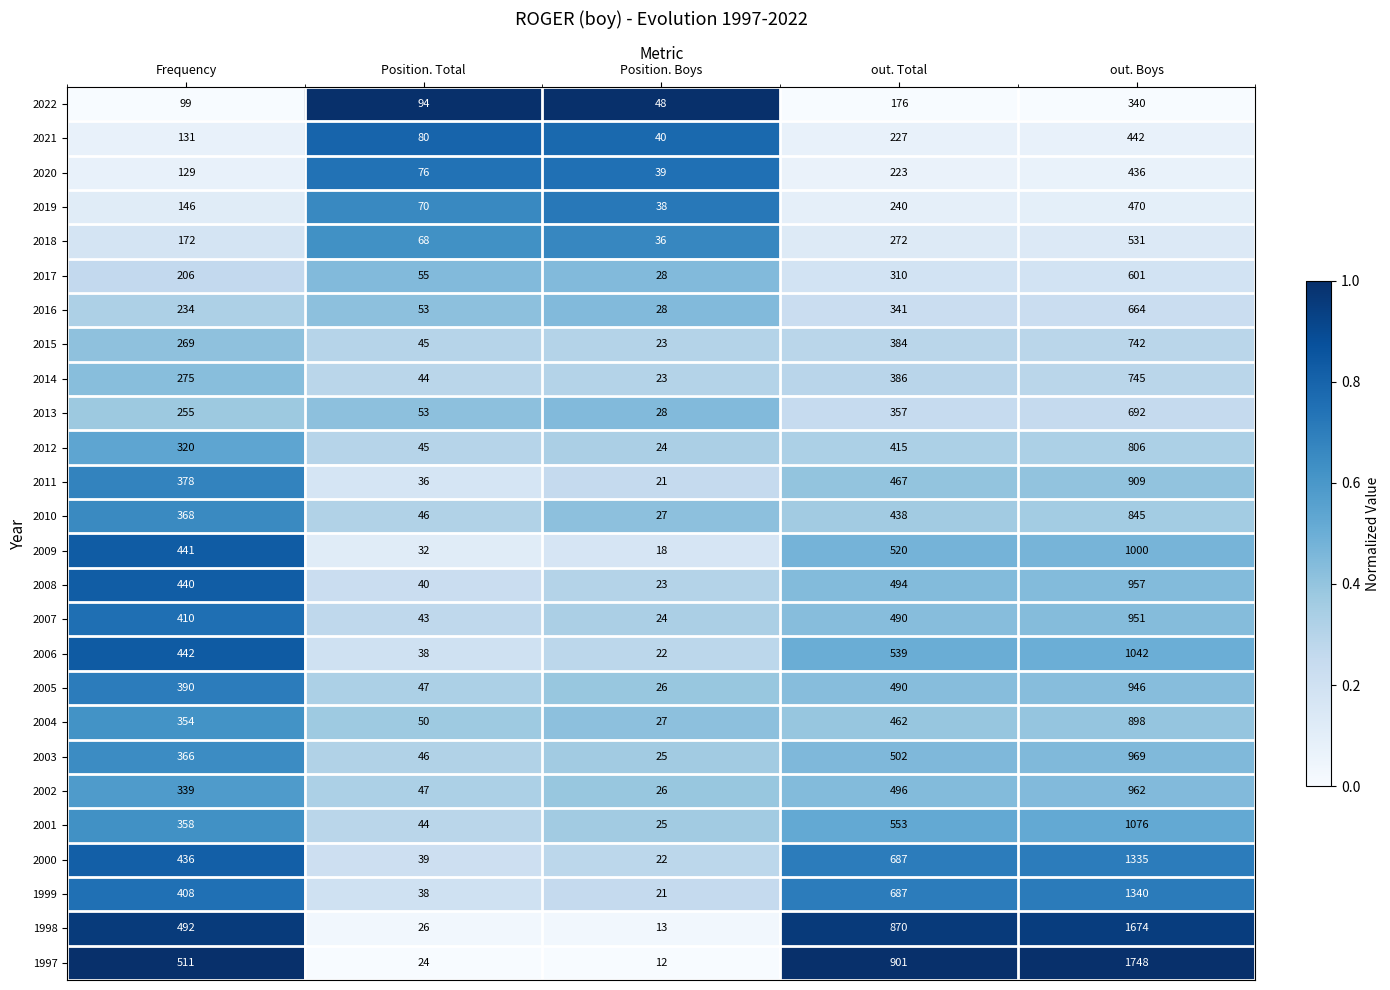

At which category is the sum across all series the highest?

out. Boys